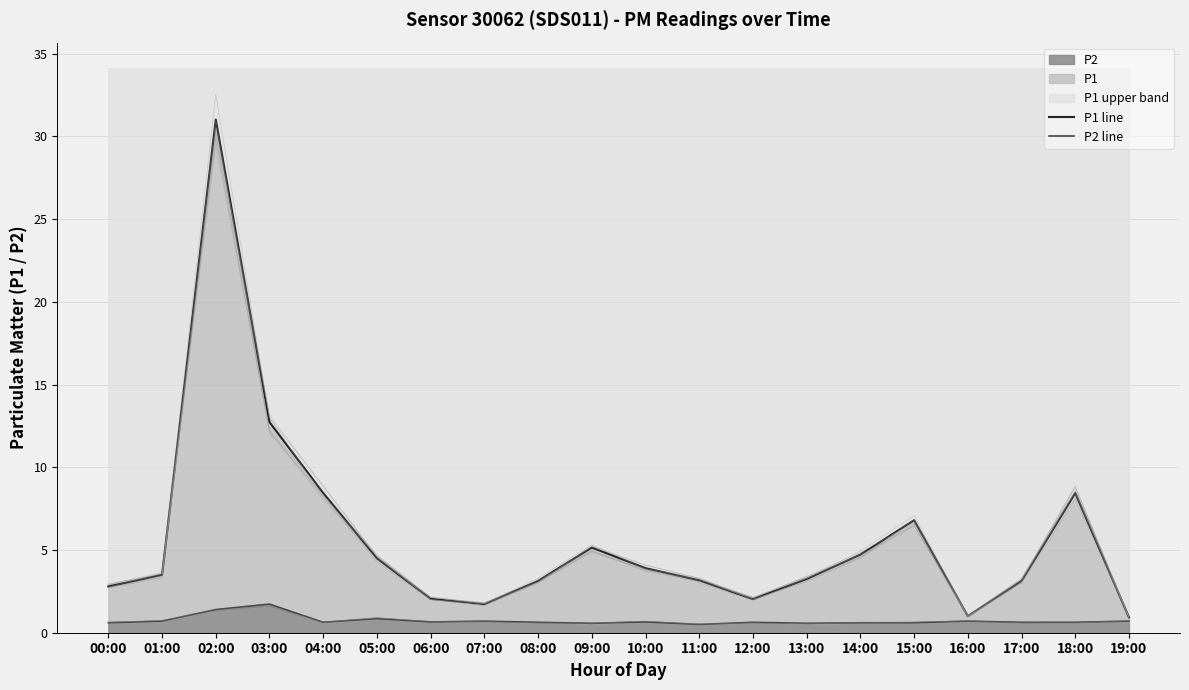

True or false: P2 line and P1 line cross at least once.

False